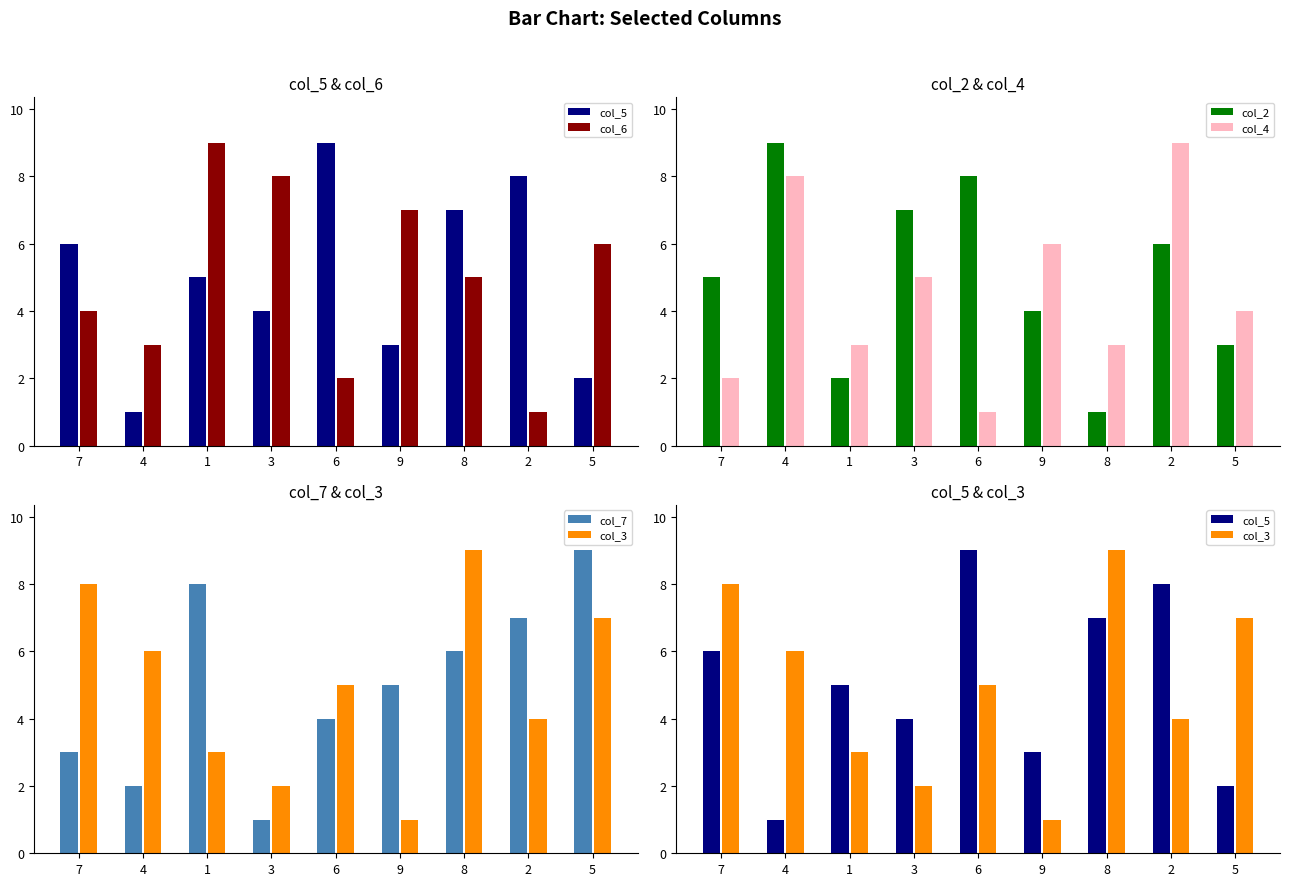

Does the chart contain any negative values?

No